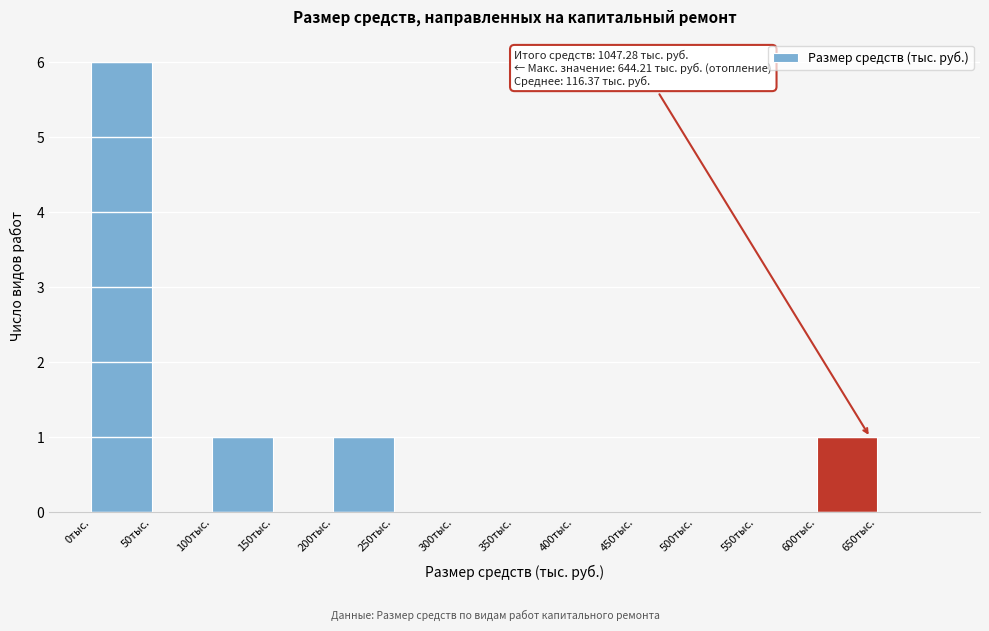

Over which range of the x-axis is the bar tallest?

0 to 50